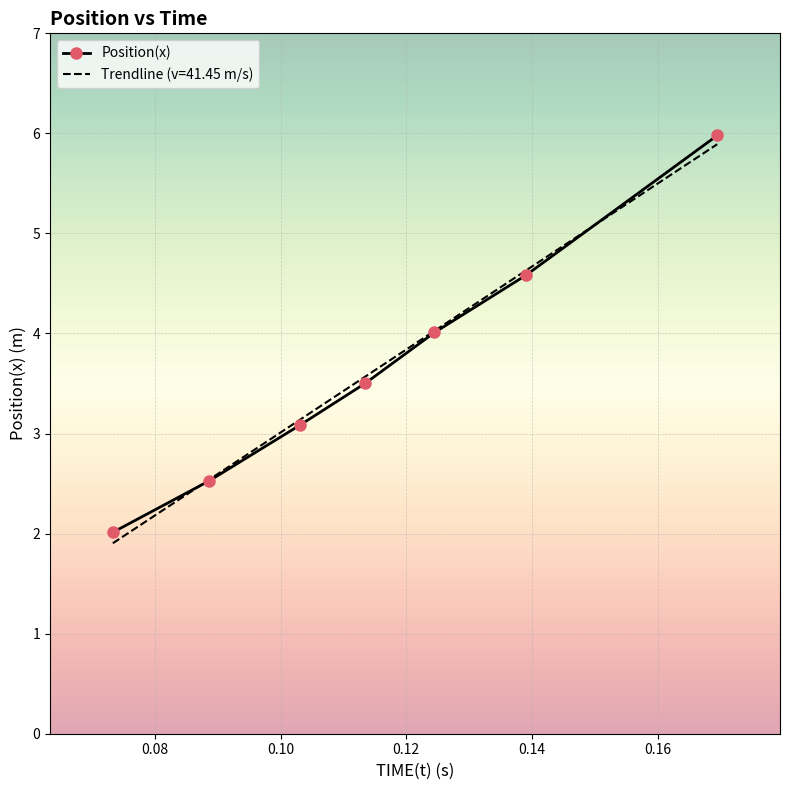

Which category has the lowest value across all series?

0.0733